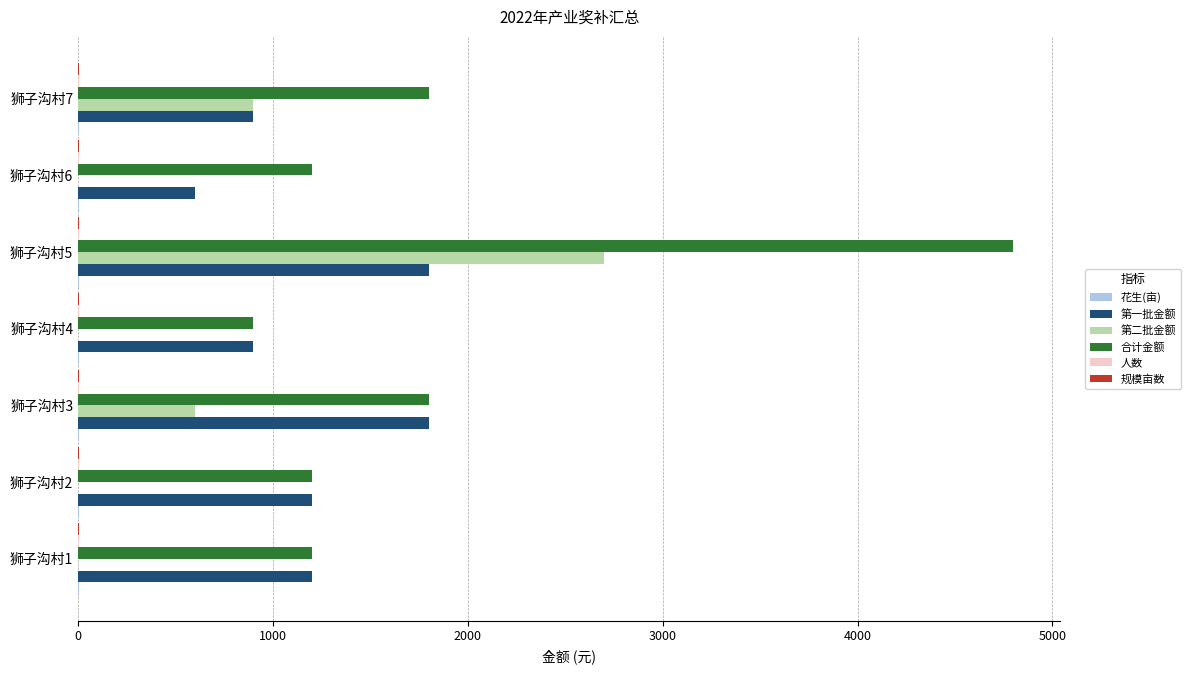

The value of 第一批金额 at 狮子沟村5 is 1800. True or false?

True